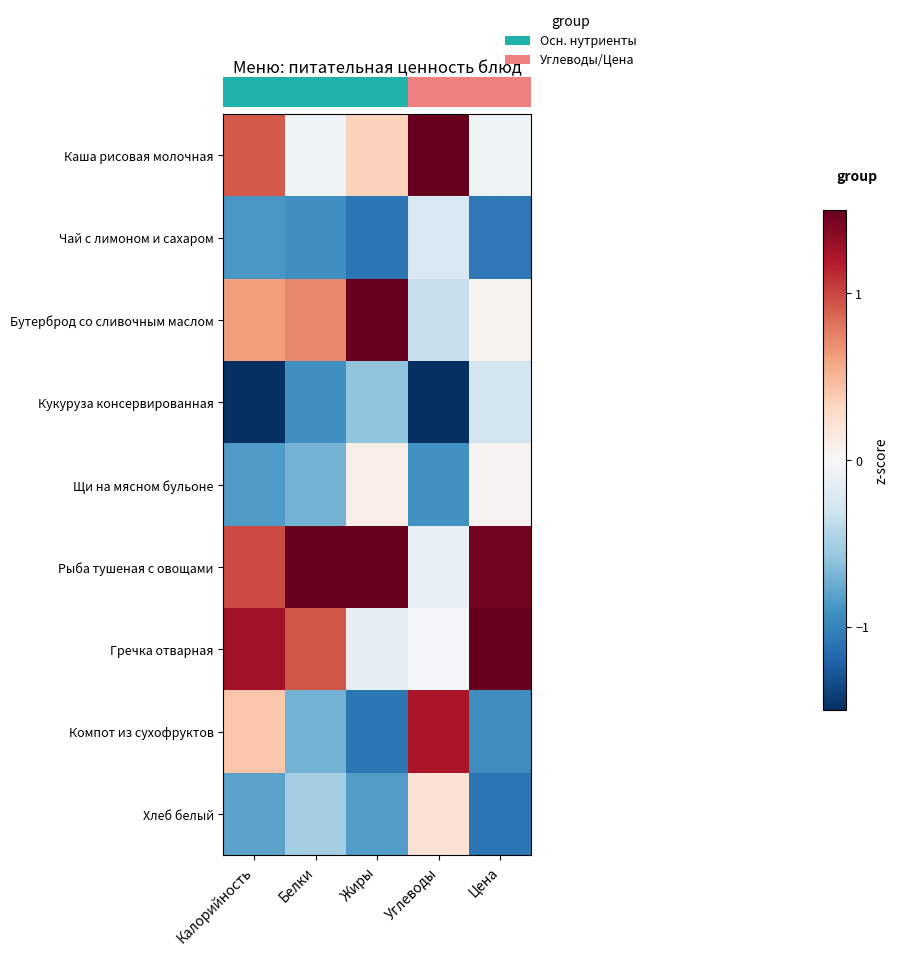

At how many categories does at least one series exceed 0?

5